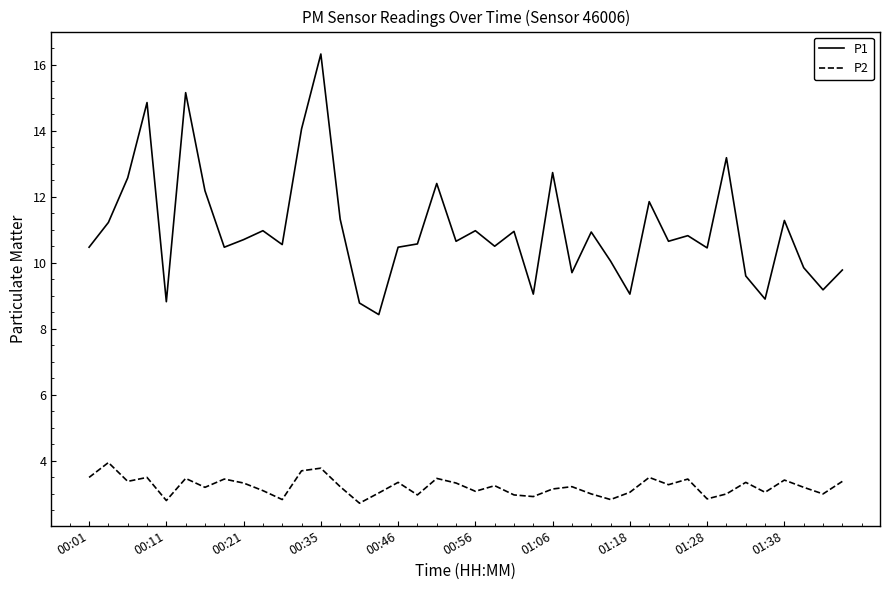

Rank the series by their maximum value, from lowest to highest.

P2, P1